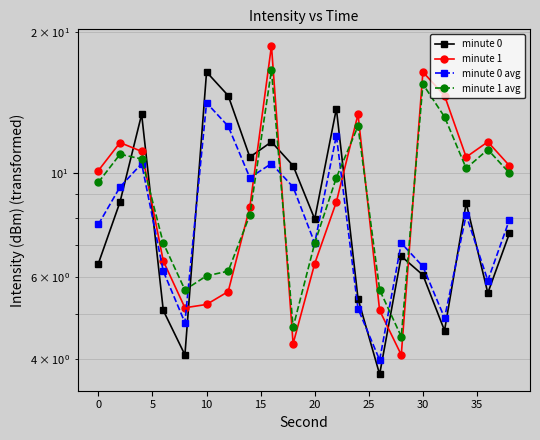

How many lines are shown in the chart?

4